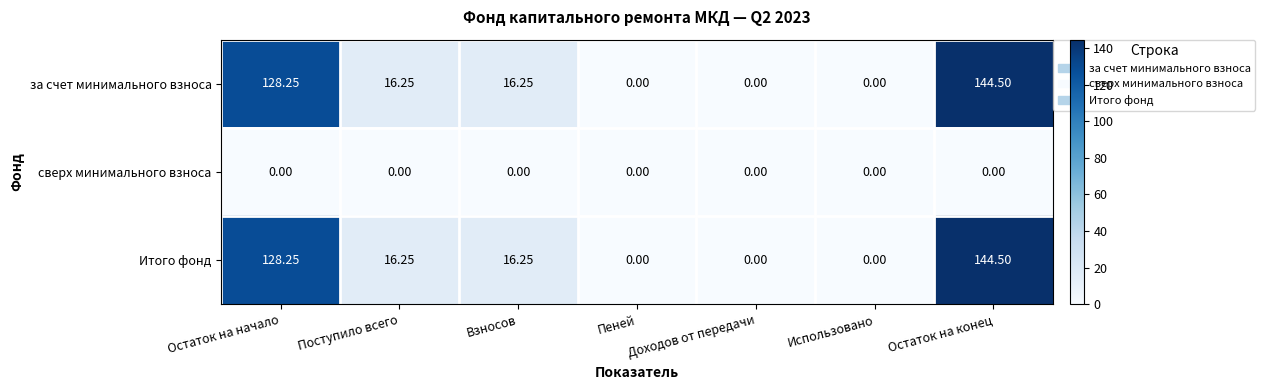

What is the total value across all series at Остаток на конец?

289.0